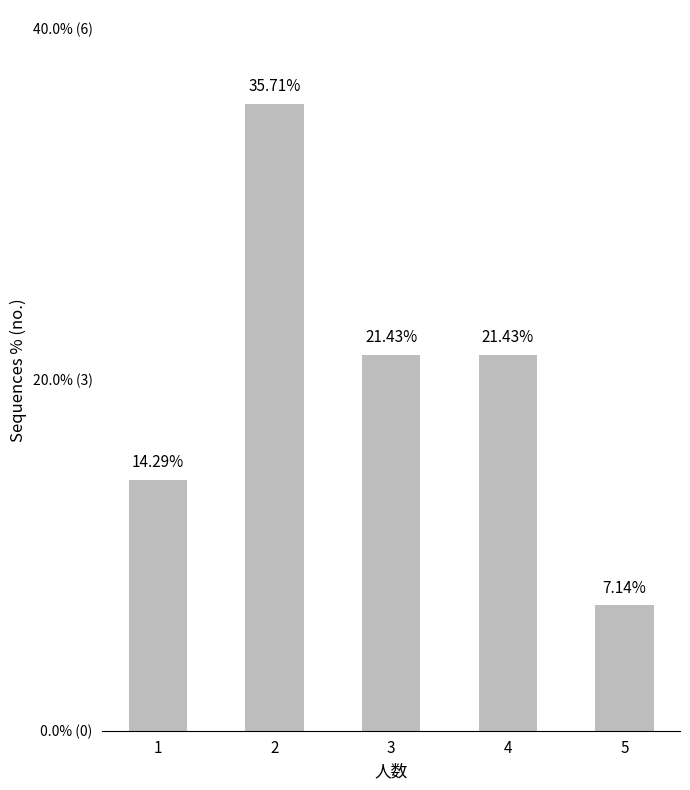

Does the chart contain any negative values?

No